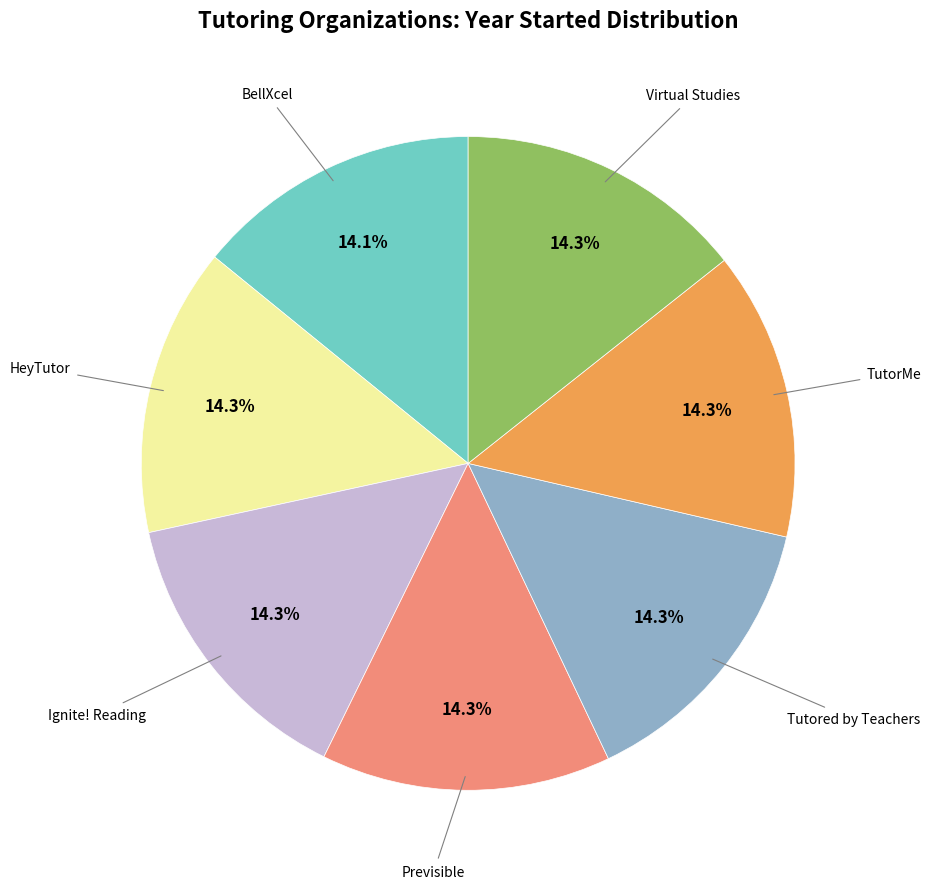

Is there any slice that represents more than half of the pie?

No